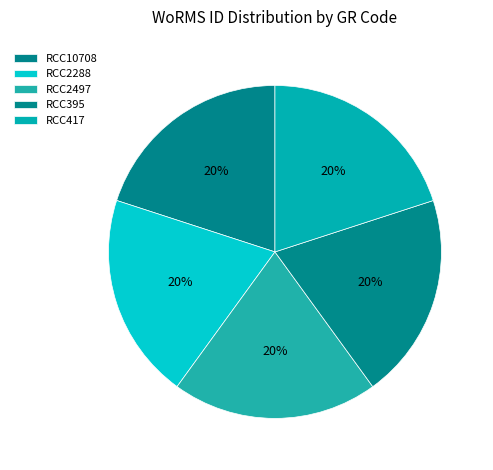

The RCC417 slice represents 20% of the pie. True or false?

True